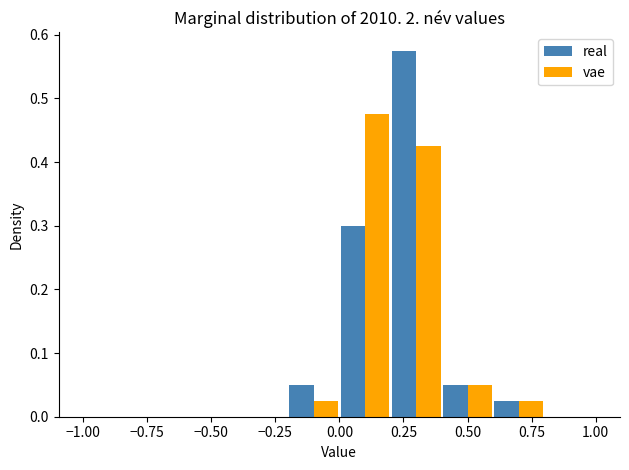

What is the height of the real bar covering -0.2 to 0.0 on the x-axis? The values are not printed on the chart, so give them approximately, as read against the axis.

0.05